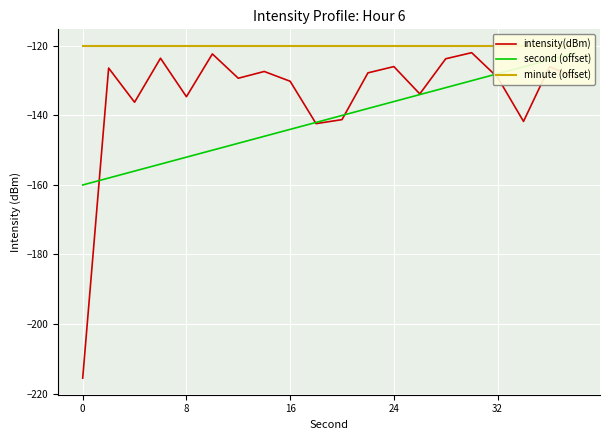

What is the highest value of the intensity(dBm) series?

-121.9